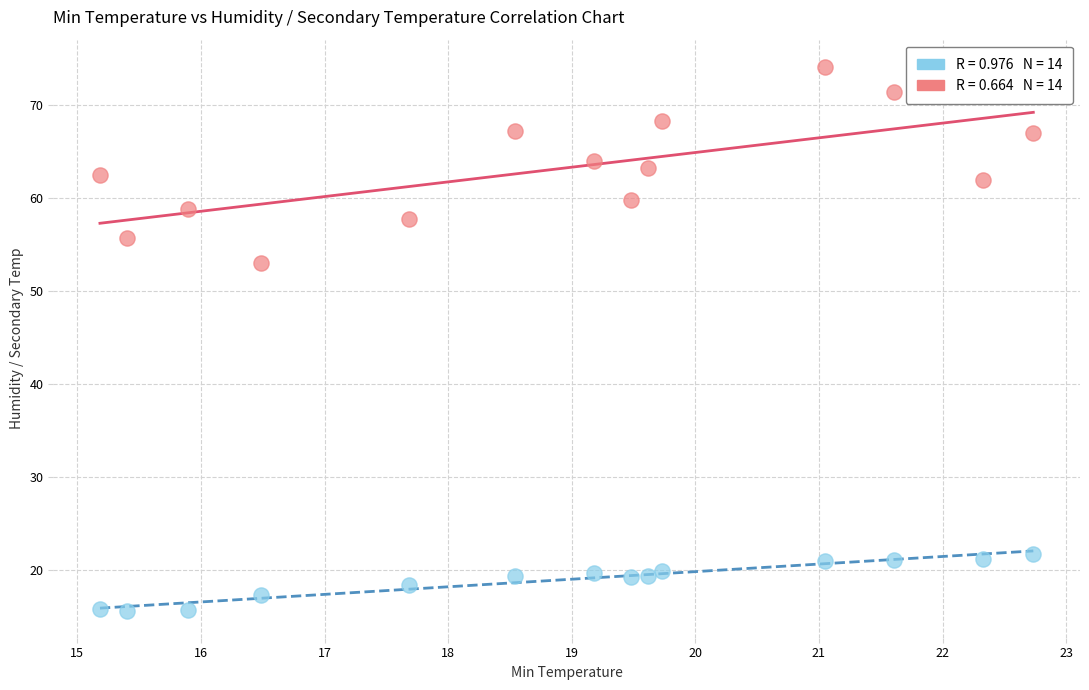

Across all series, what Y value is closest to 44?

53.0